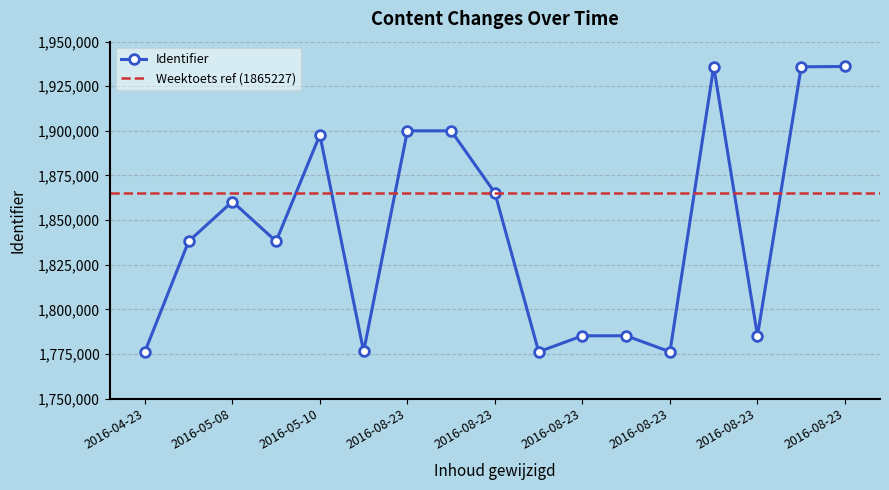

Count the number of categories in the chart.

17